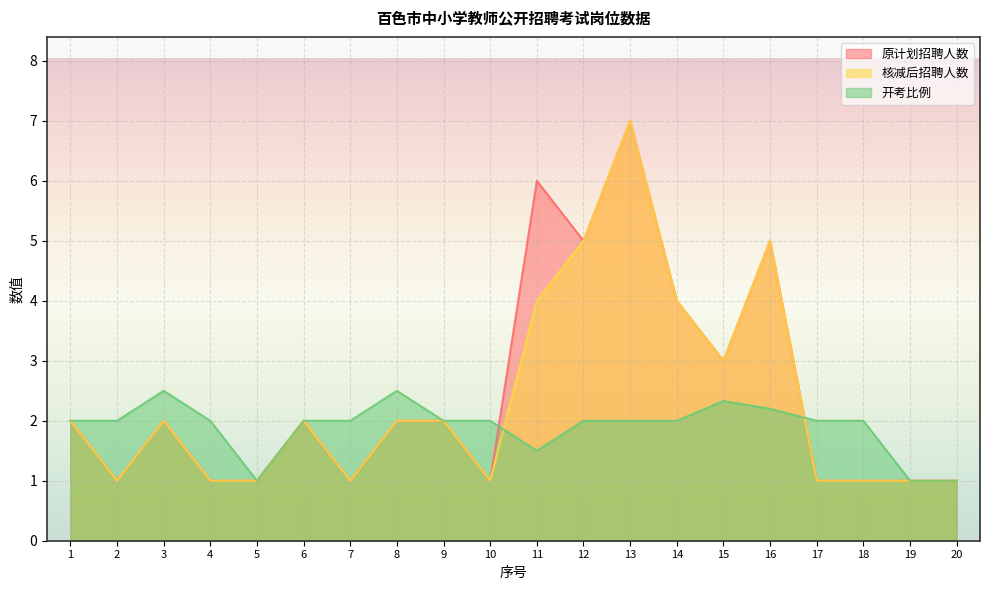

How many lines are shown in the chart?

3